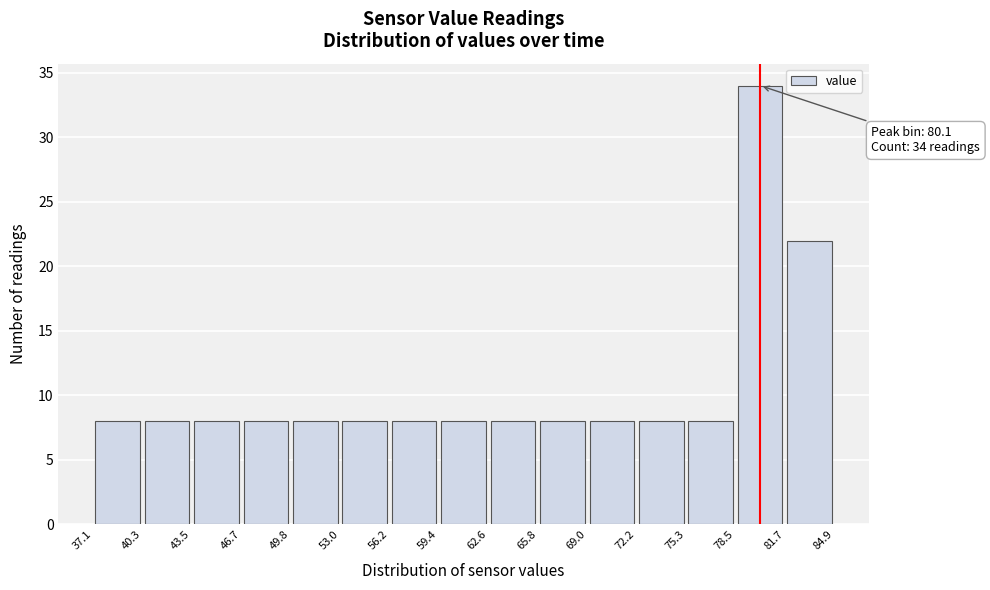

Which range on the x-axis has the tallest bar?

78.5 to 81.7